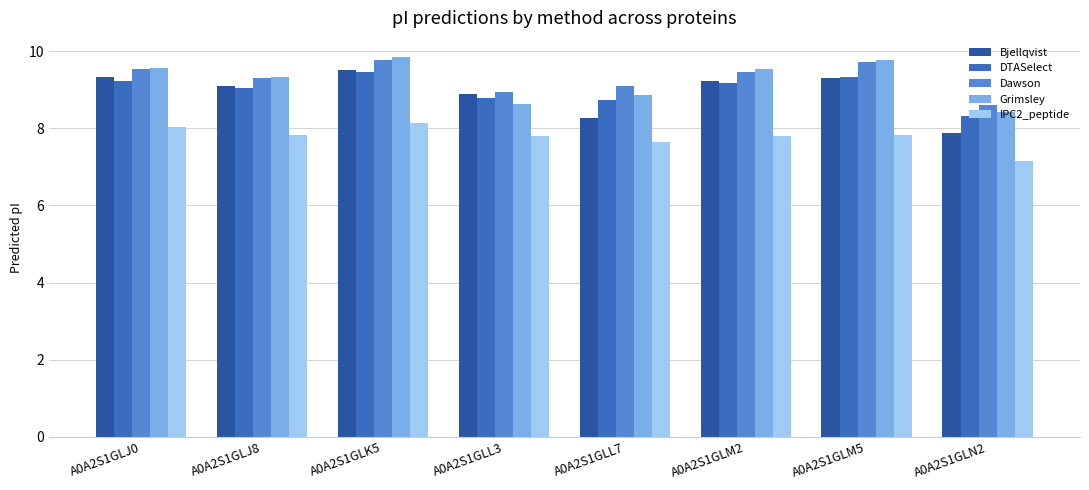

What is the difference between the second highest and minimum values in the Grimsley series?

1.3